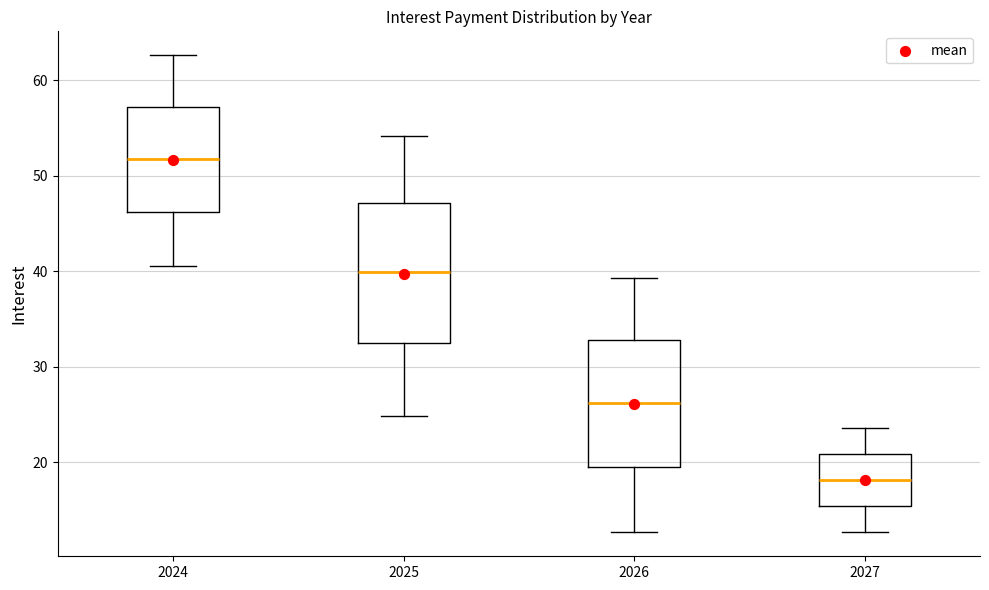

Reading left to right, transcribe this box plot: for each box, give where its median line is, the range the box spans, and where its two whiskers end, as read against the y-axis. The values are not printed on the chart, so give them approximately, as read against the axis.

2024: median 52, box 46 to 57, whiskers 41 to 63
2025: median 40, box 32 to 47, whiskers 25 to 54
2026: median 26, box 20 to 33, whiskers 13 to 39
2027: median 18, box 15 to 21, whiskers 13 to 24